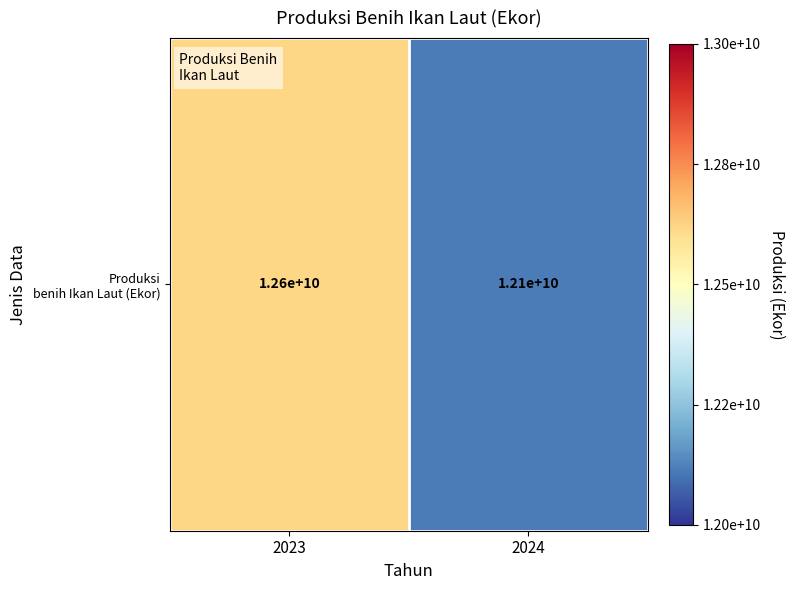

Which label corresponds to the smallest value in the chart?

2024